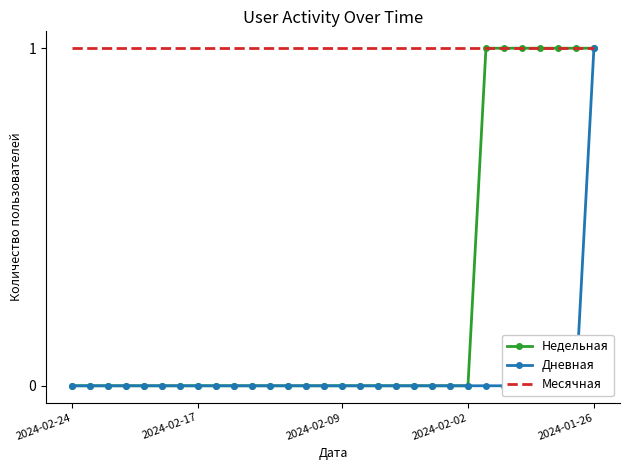

Reading left to right, list all the values displayed in this chart.

Недельная: 0	0	0	0	0	0	0	0	0	0	0	0	0	0	0	0	0	0	0	0	0	0	0	1	1	1	1	1	1	1
Дневная: 0	0	0	0	0	0	0	0	0	0	0	0	0	0	0	0	0	0	0	0	0	0	0	0	0	0	0	0	0	1
Месячная: 1	1	1	1	1	1	1	1	1	1	1	1	1	1	1	1	1	1	1	1	1	1	1	1	1	1	1	1	1	1